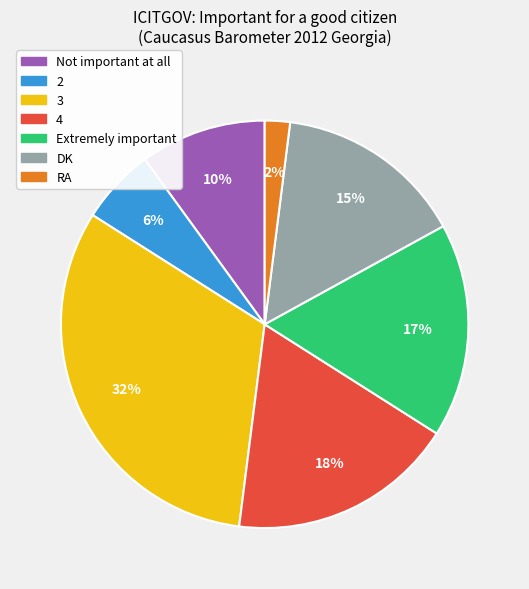

Is there any slice that represents more than half of the pie?

No